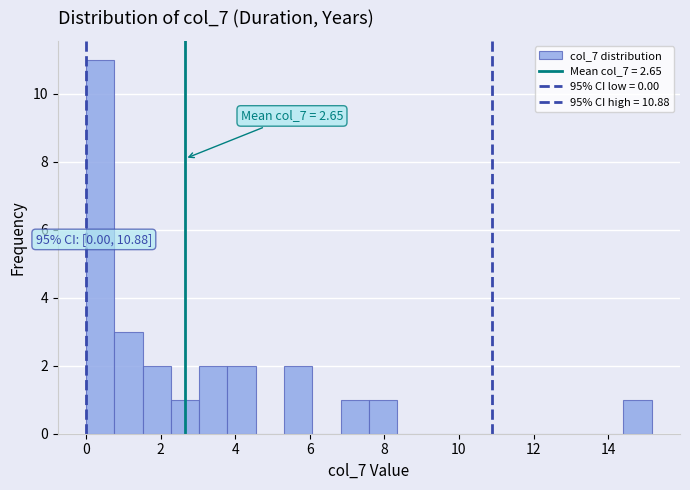

Around what value on the x-axis is the tallest bar? Give the approximate position of its centre, as read against the axis.

0.4